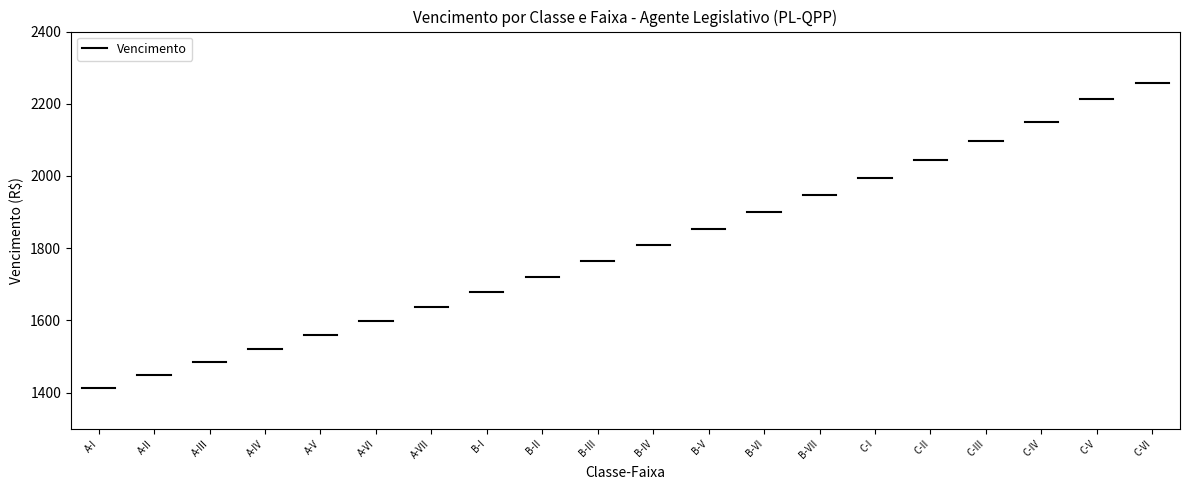

Between A-VI and C-VI, which is larger?

C-VI